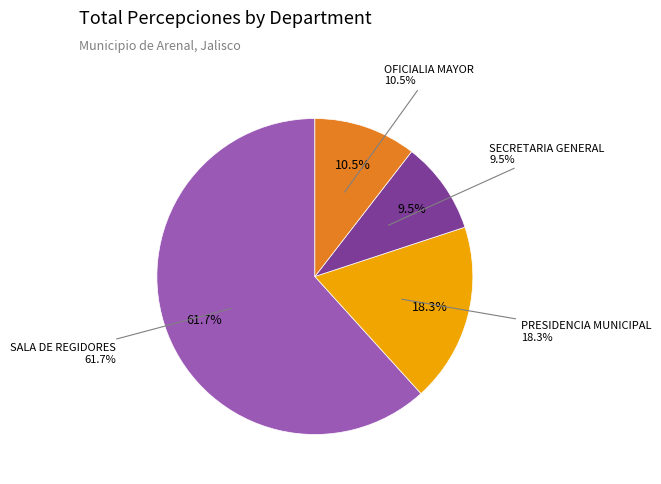

Rank the categories by value from lowest to highest.

SECRETARIA GENERAL, OFICIALIA MAYOR, PRESIDENCIA MUNICIPAL, SALA DE REGIDORES